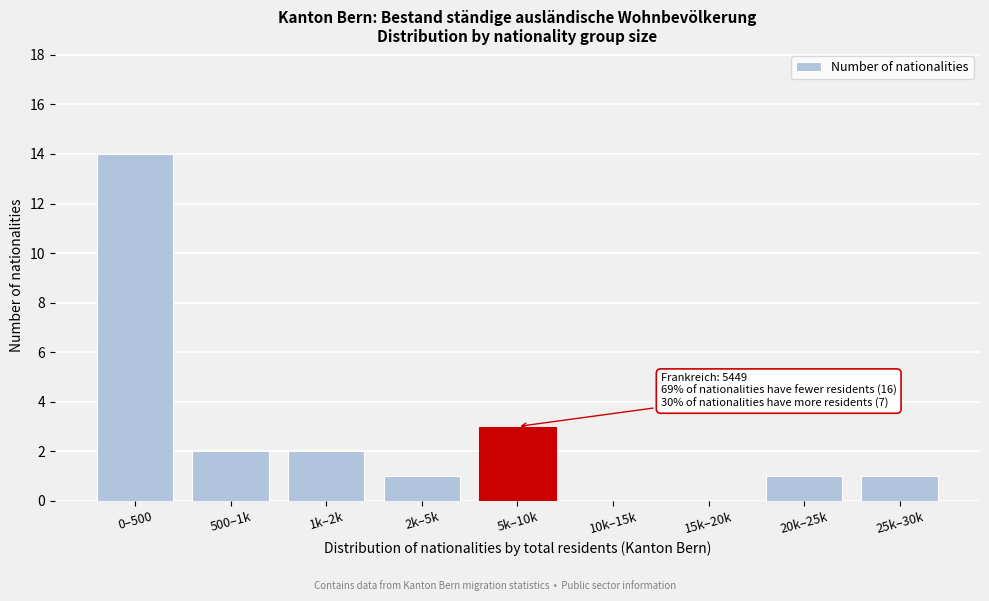

Reading left to right, extract all data points from this chart.

0–500=14	500–1k=2	1k–2k=2	2k–5k=1	5k–10k=3	10k–15k=0	15k–20k=0	20k–25k=1	25k–30k=1